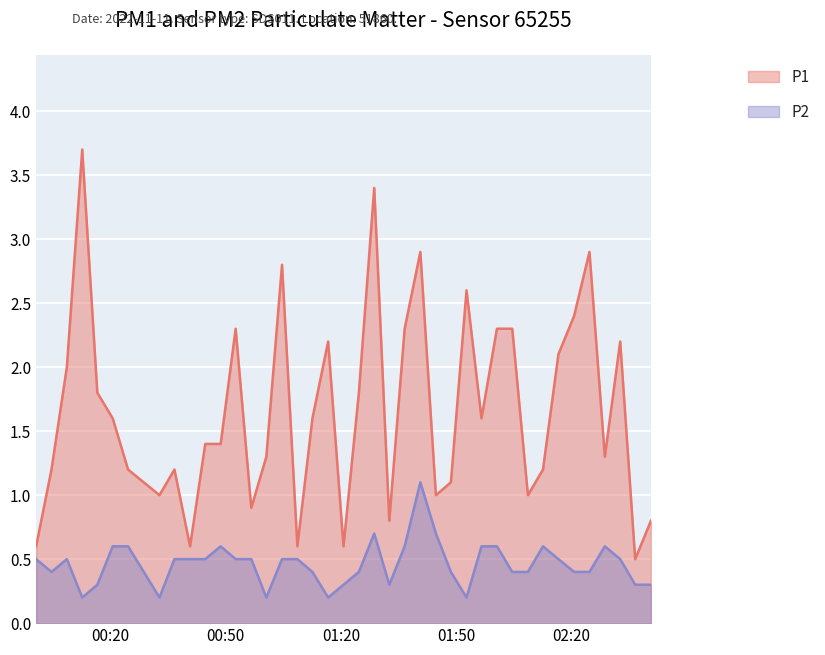

The P2 series shows 0.5 at 2022-11-11T00:36:41. True or false?

True